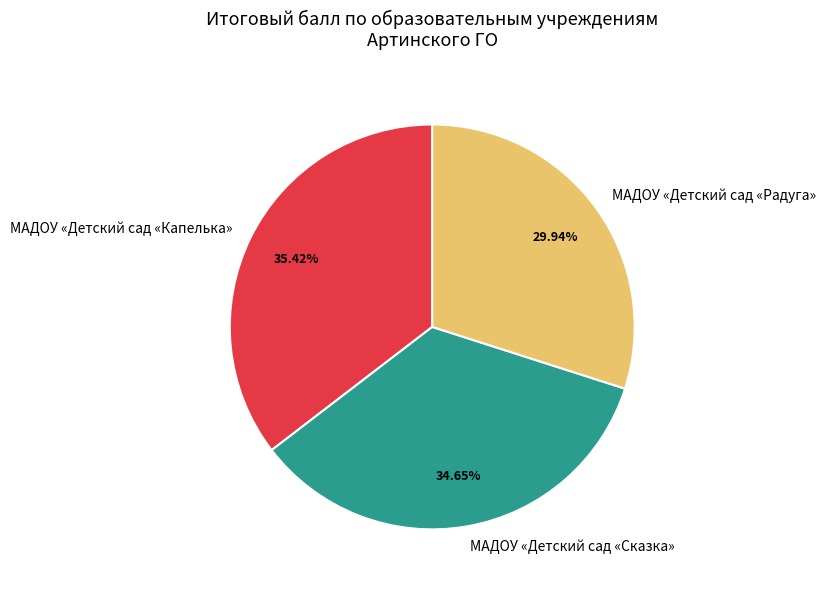

What percentage is the МАДОУ «Детский сад «Капелька» slice, to the nearest percent?

35%